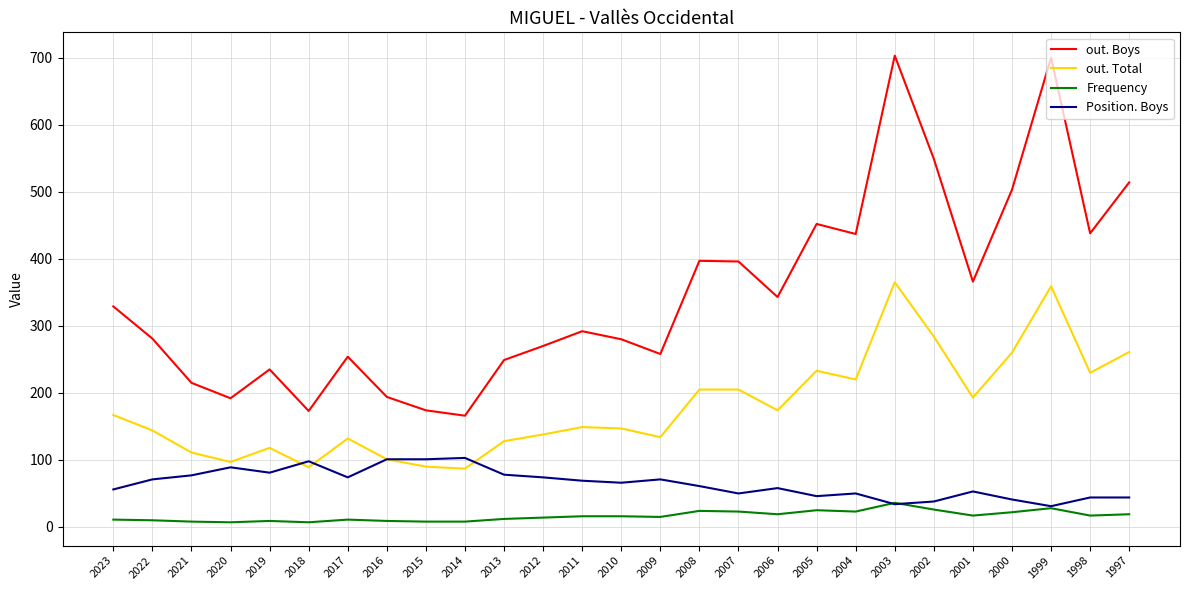

What is the maximum value shown in the chart?

703